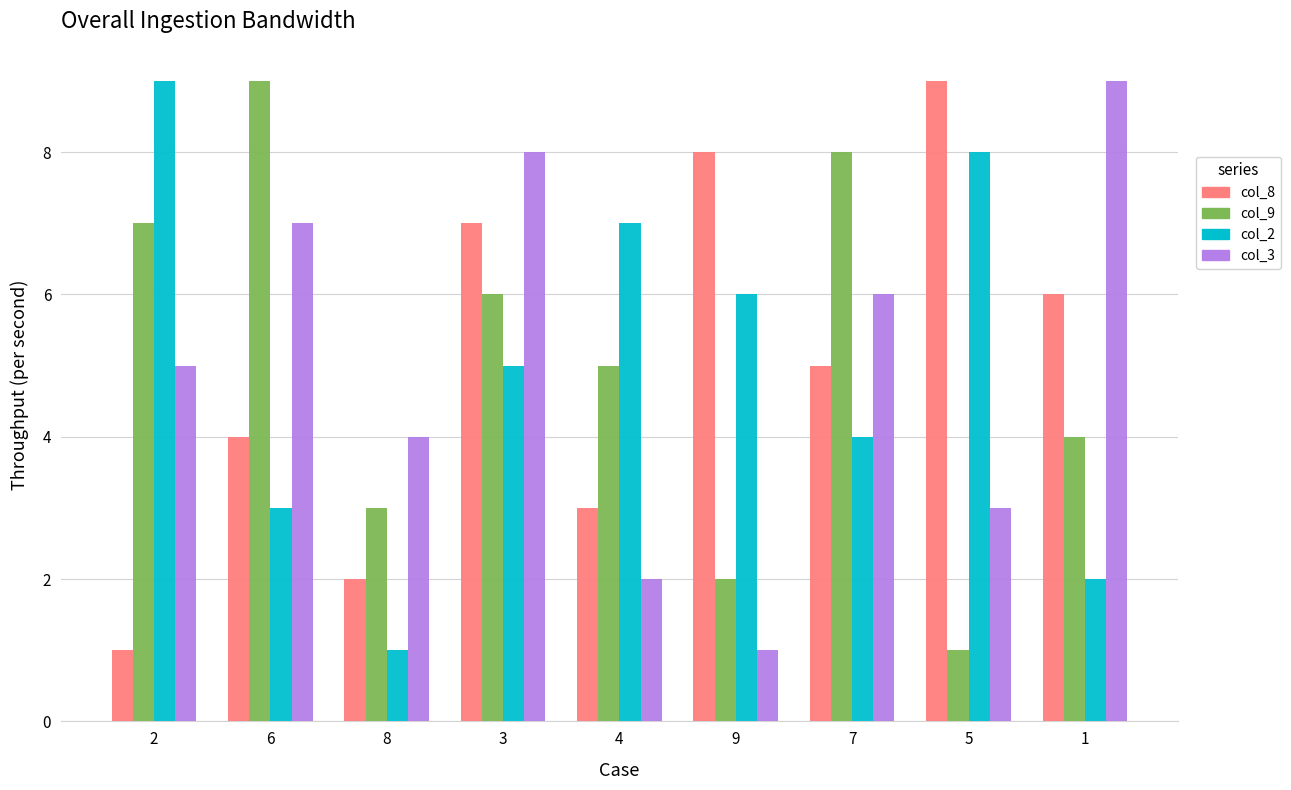

Is it true that col_2 equals 6 at 7?

False